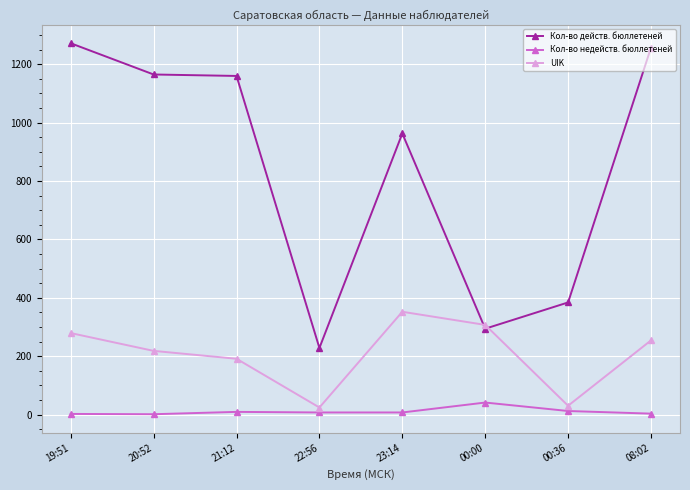

What is the sum of all Кол-во недейств. бюллетеней values?

82